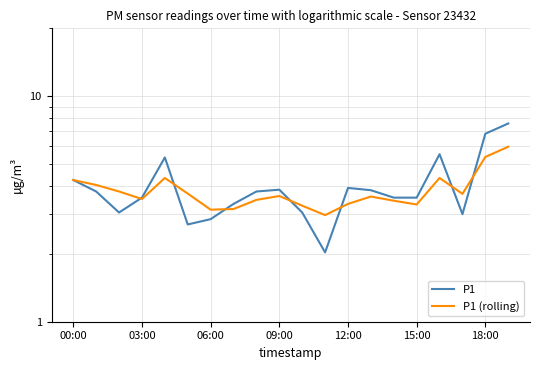

Which series has the largest range (max minus min)?

P1